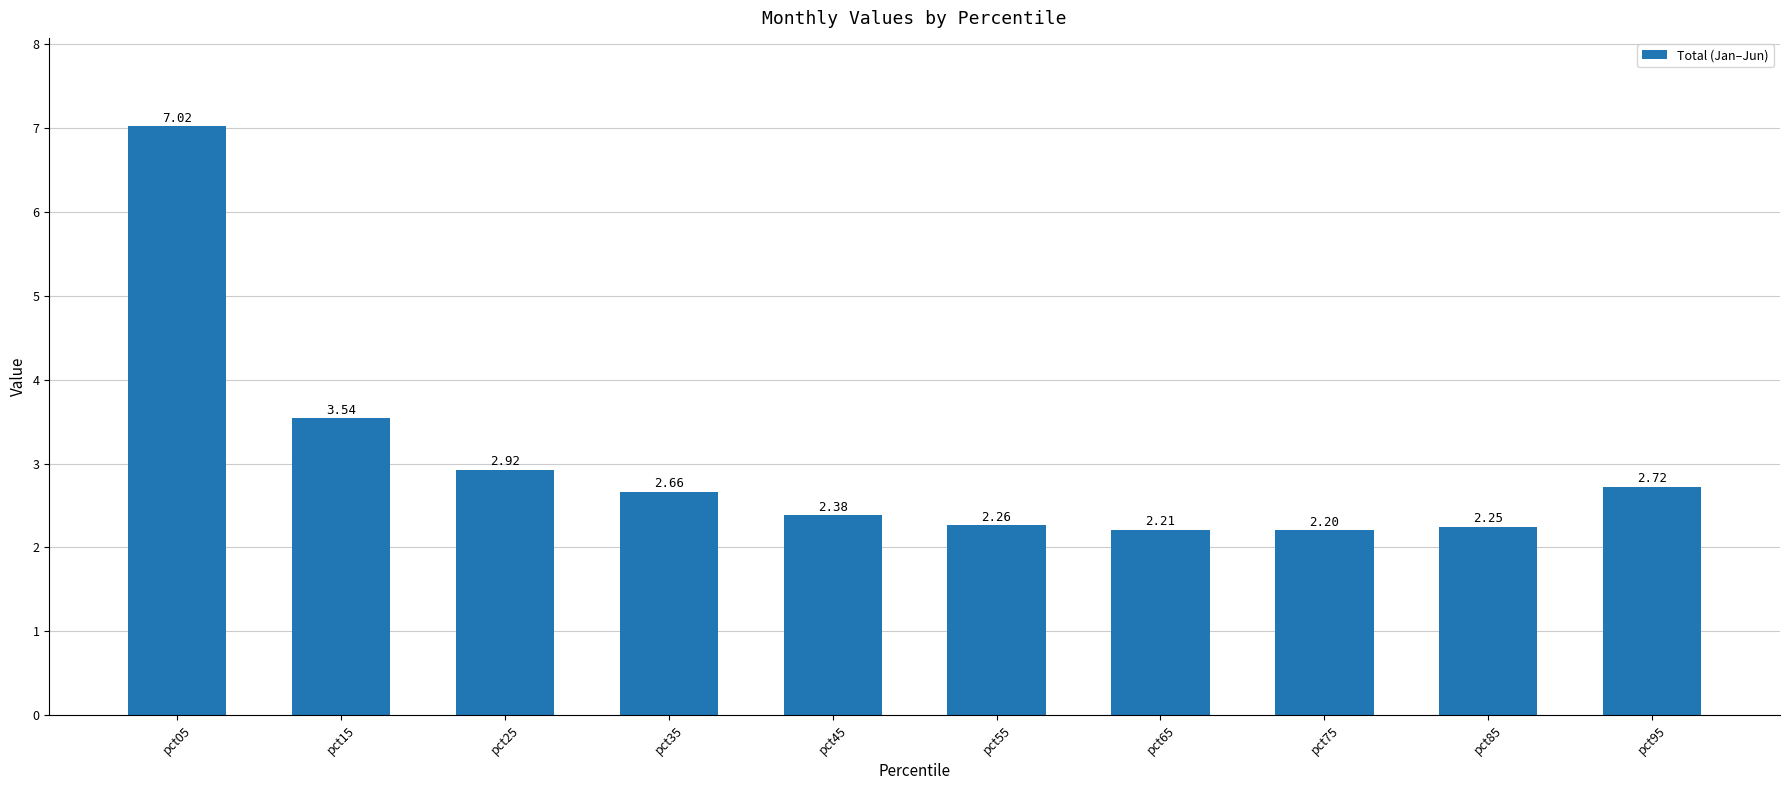

List the labels in order of value, largest first.

pct05, pct15, pct25, pct95, pct35, pct45, pct55, pct85, pct65, pct75